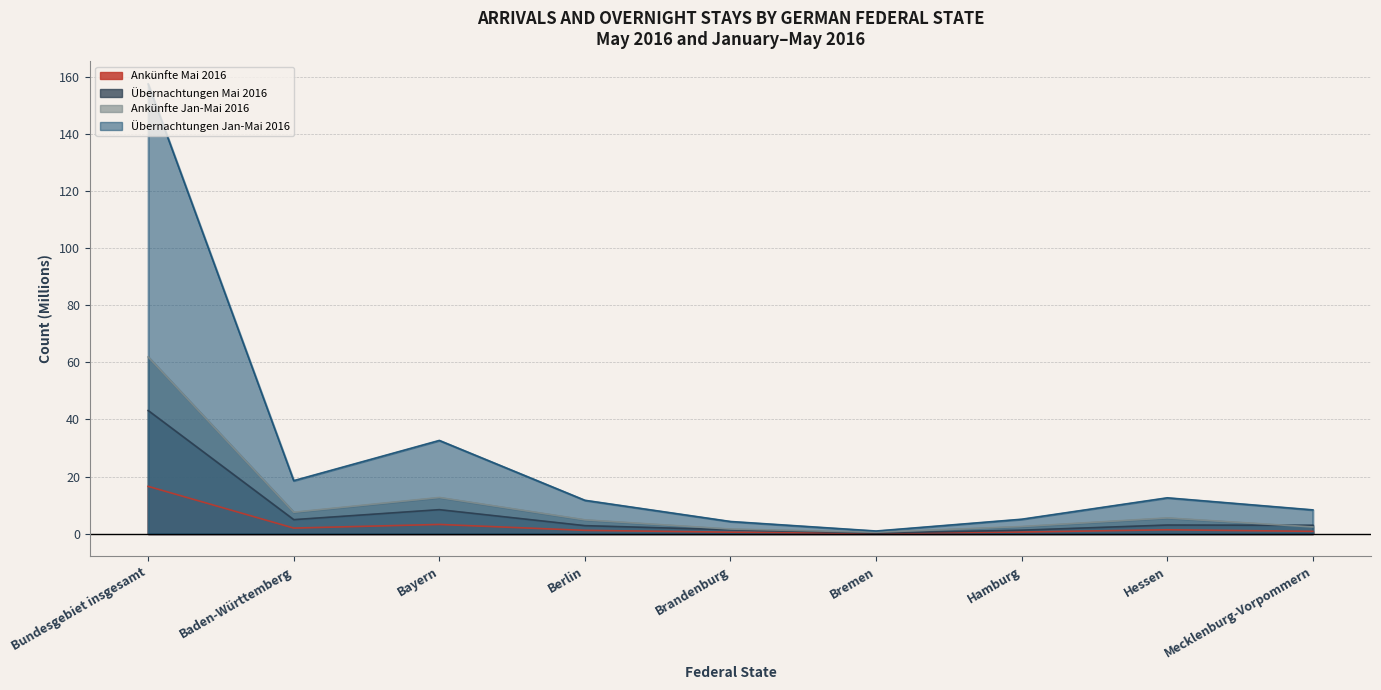

True or false: Übernachtungen Mai 2016 and Übernachtungen Jan-Mai 2016 intersect in this chart.

False